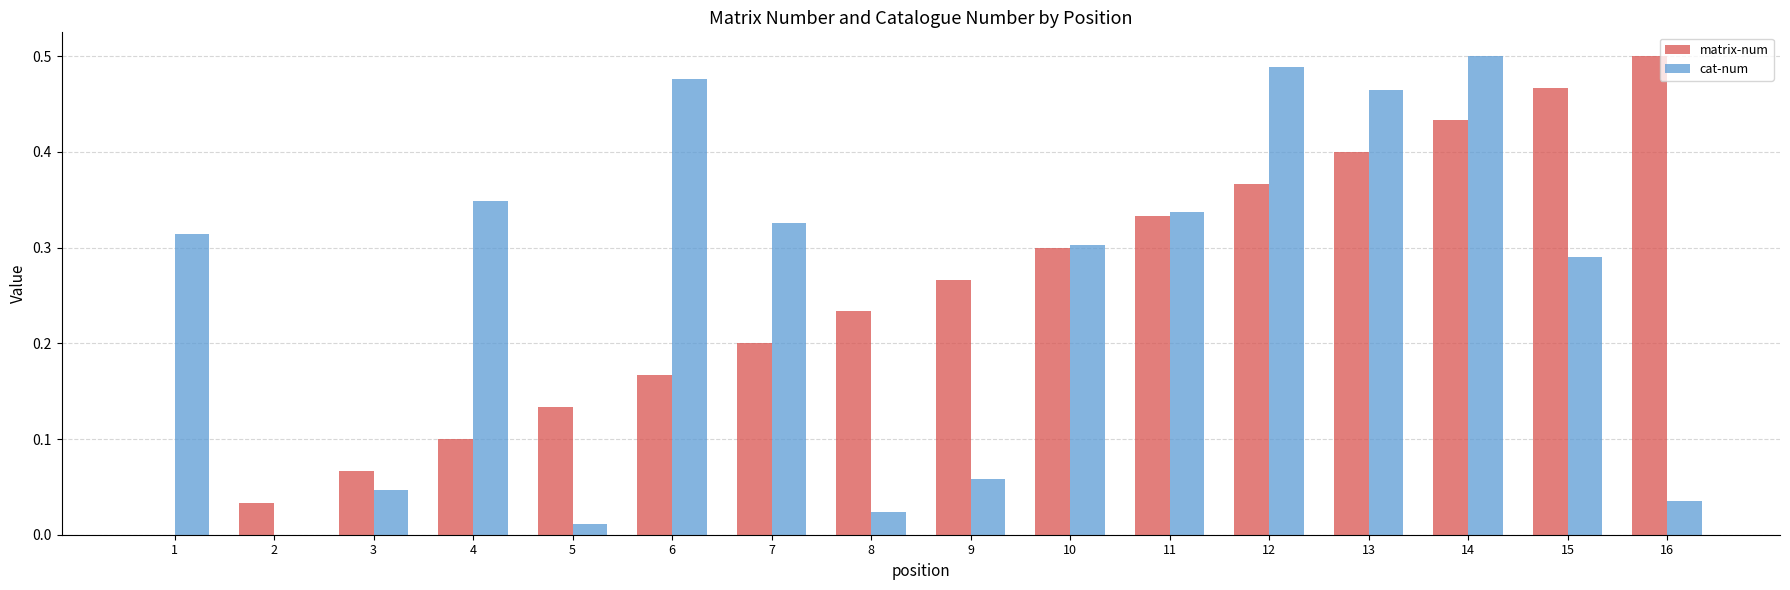

Between 3 and 12, which series saw the biggest shift?

cat-num